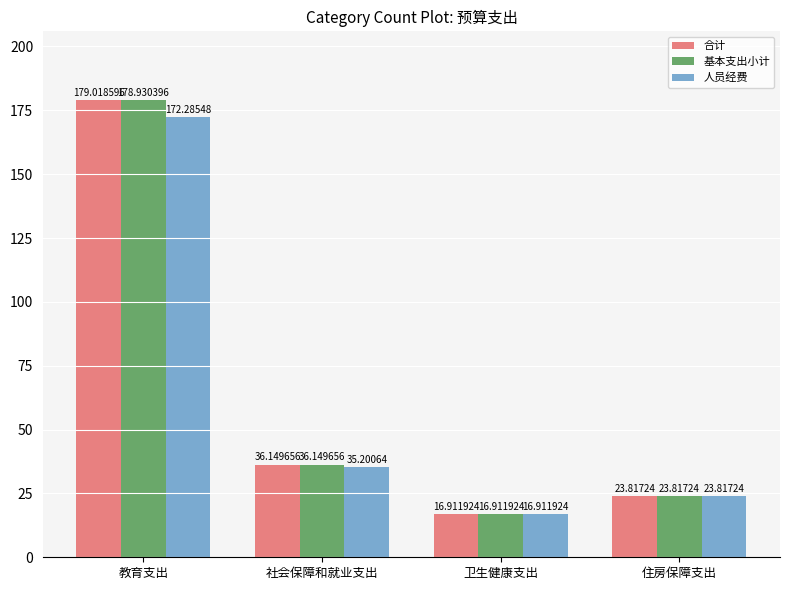

Reading right to left, what are all the values shown in this chart?

合计: 23.8	16.9	36.1	179.0
基本支出小计: 23.8	16.9	36.1	178.9
人员经费: 23.8	16.9	35.2	172.3